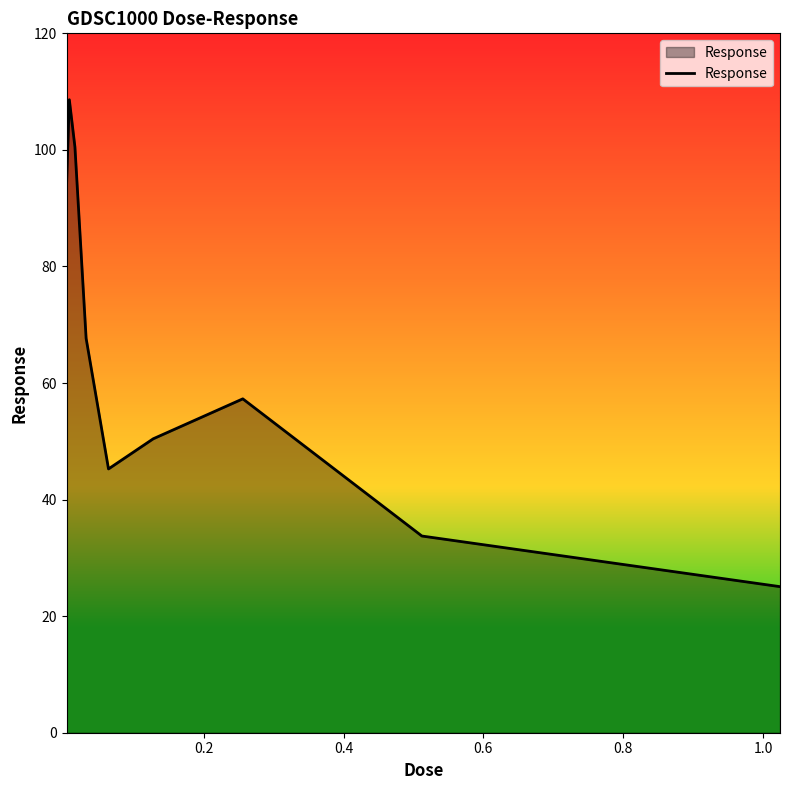

What is the smallest value displayed?

25.1